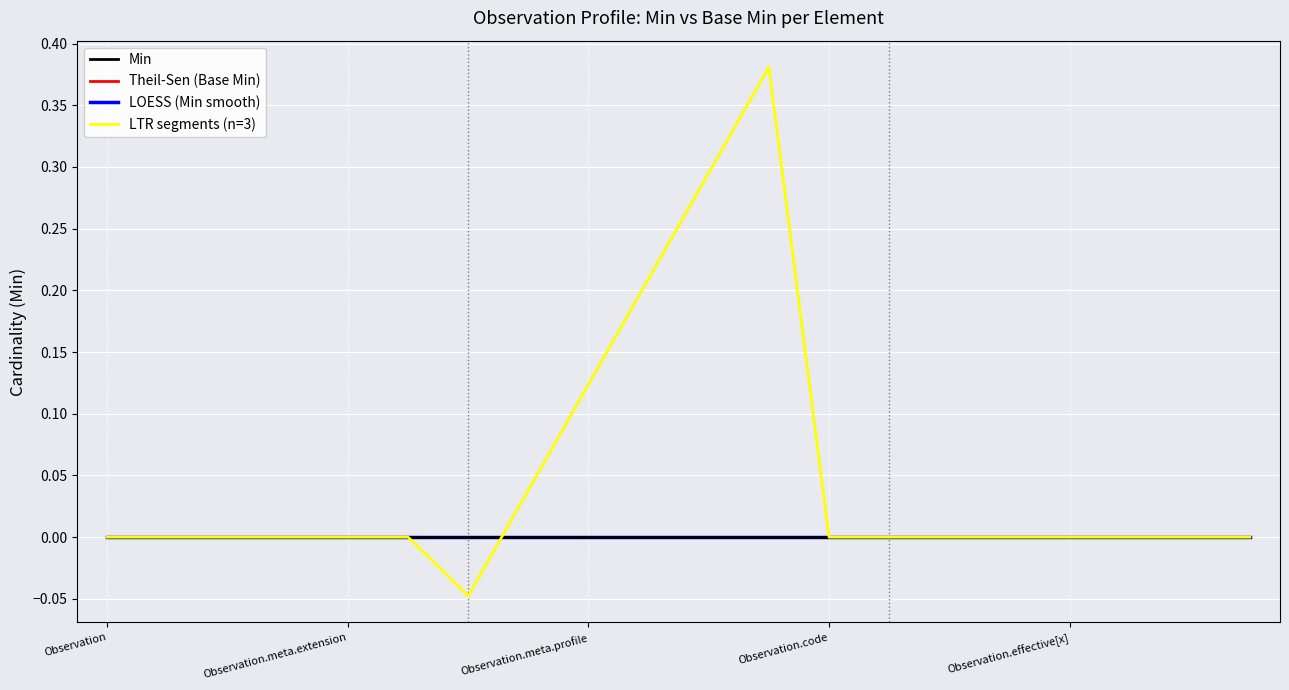

Does the chart display data point markers on the line(s)?

No